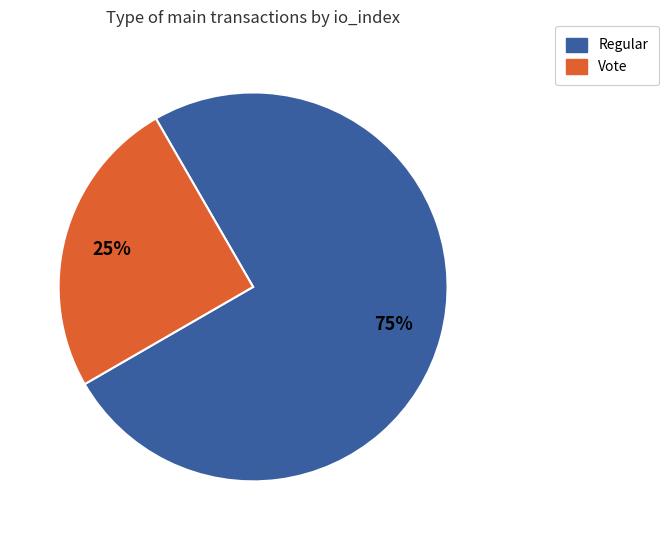

Which has a higher value, Vote or Regular?

Regular